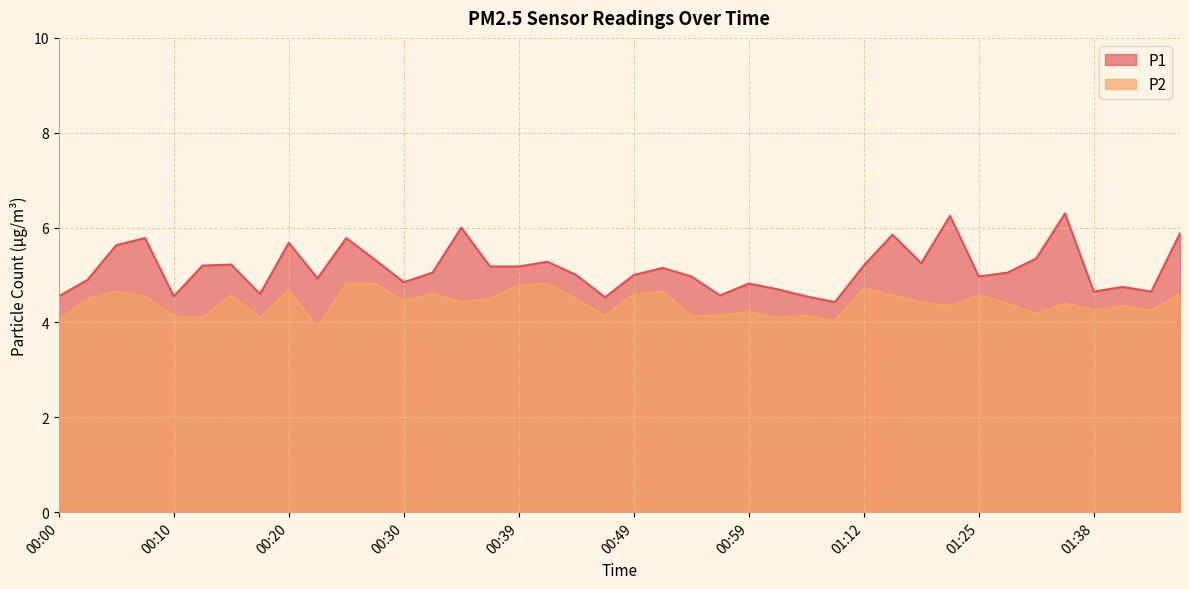

At which category is the sum across all series the highest?

01:35